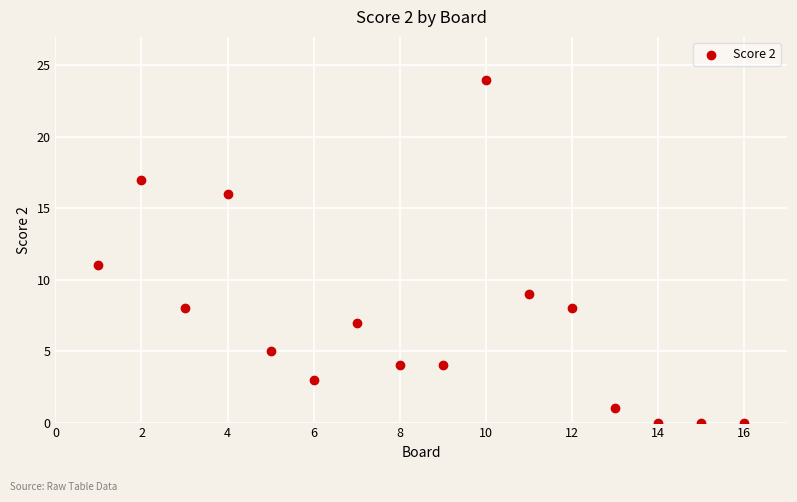

What Y value in the scatter plot is closest to 12?

11